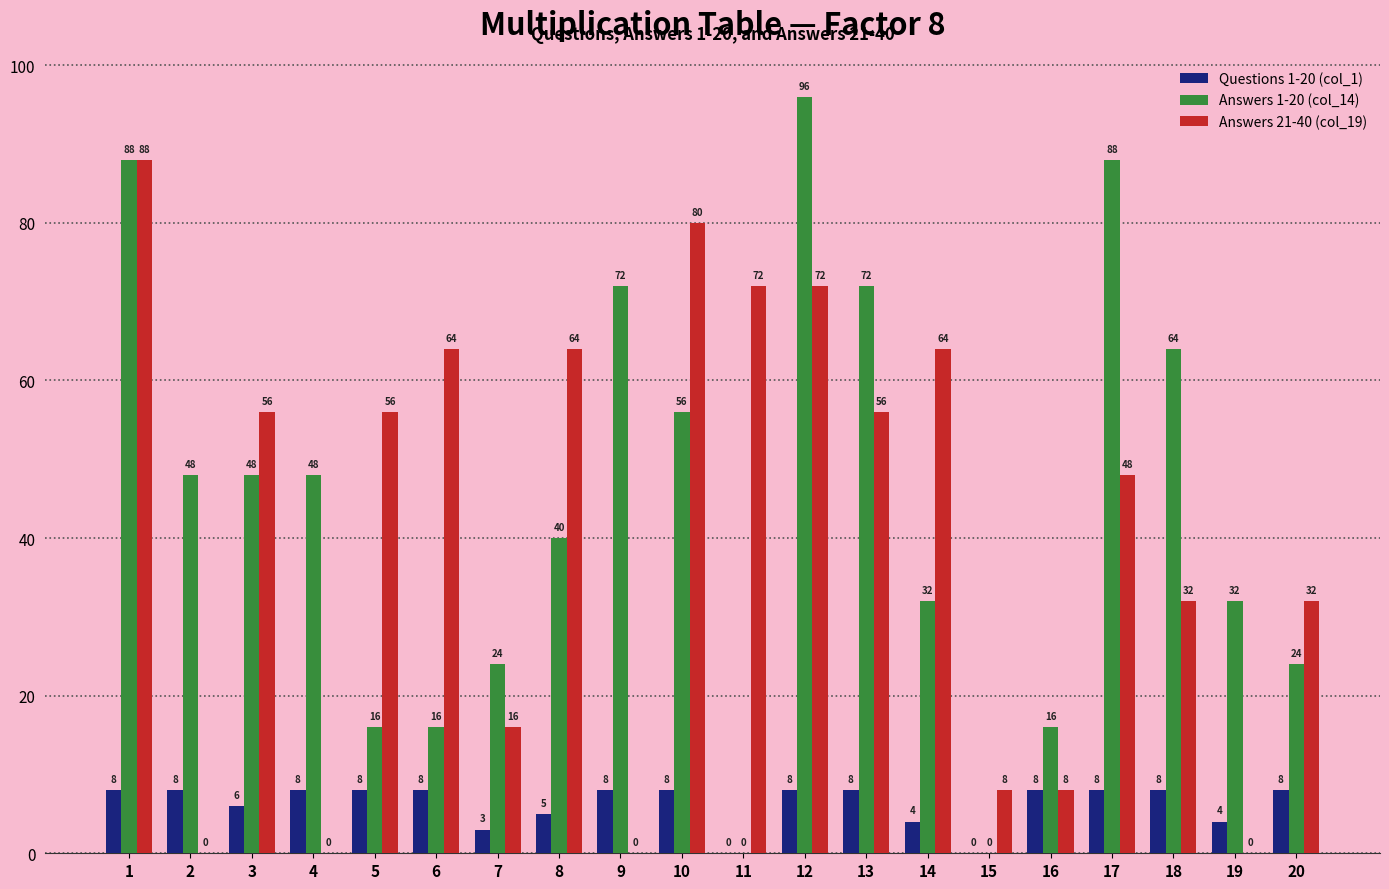

What are all the series names shown in the legend?

Questions 1-20 (col_1), Answers 1-20 (col_14), Answers 21-40 (col_19)